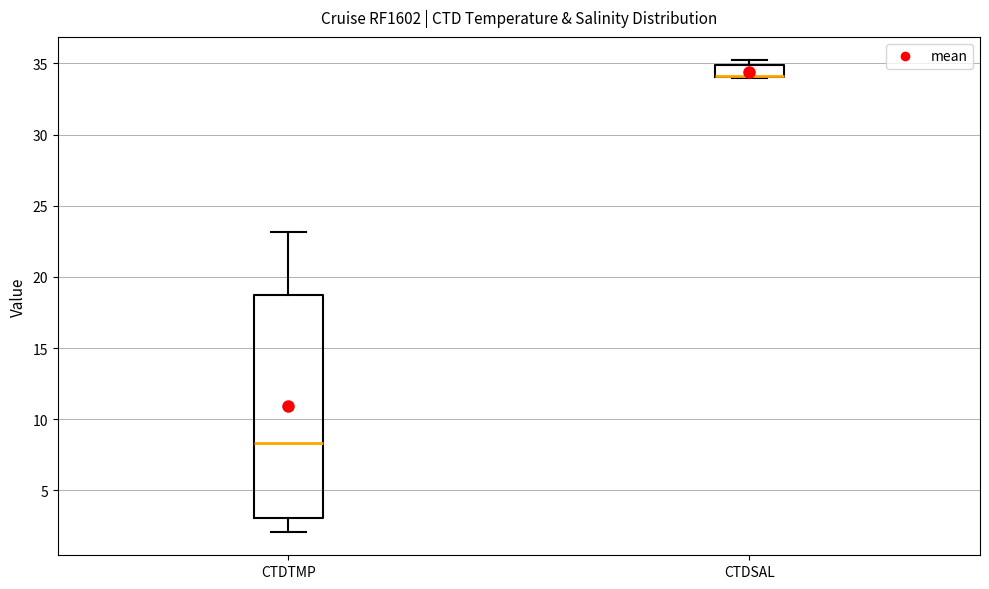

Where is the upper edge of the box for CTDTMP on the y-axis? The values are not printed on the chart, so give them approximately, as read against the axis.

18.5